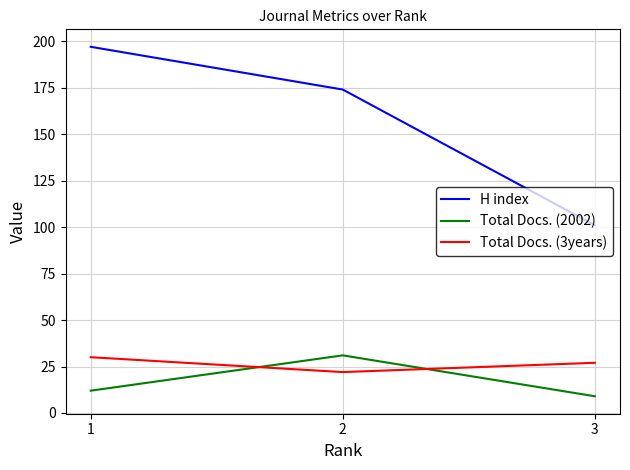

At 1, list the series in order from smallest to largest.

Total Docs. (2002), Total Docs. (3years), H index